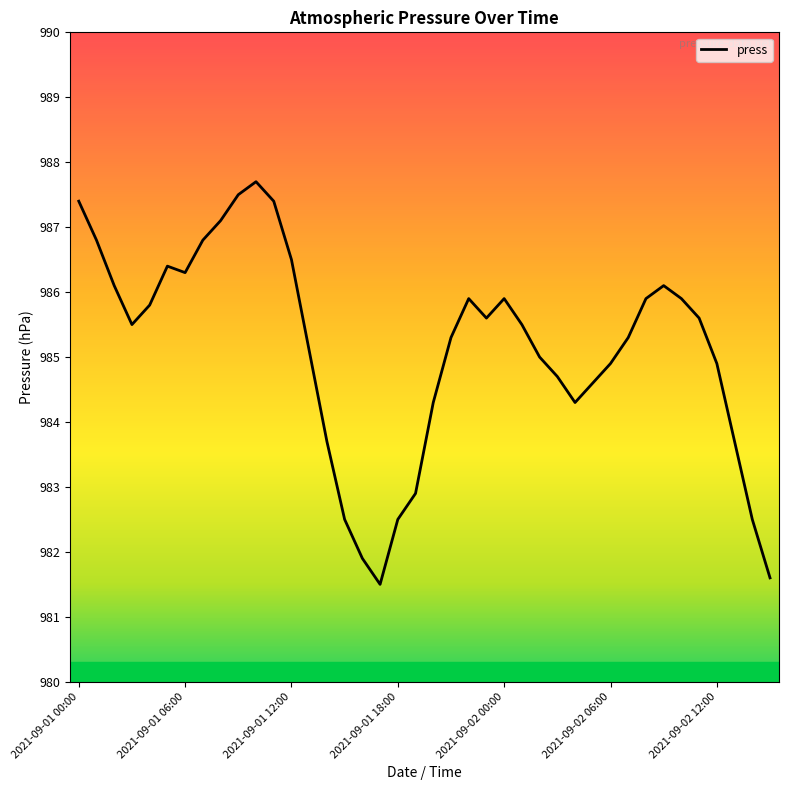

What is the minimum value shown in the chart?

981.5